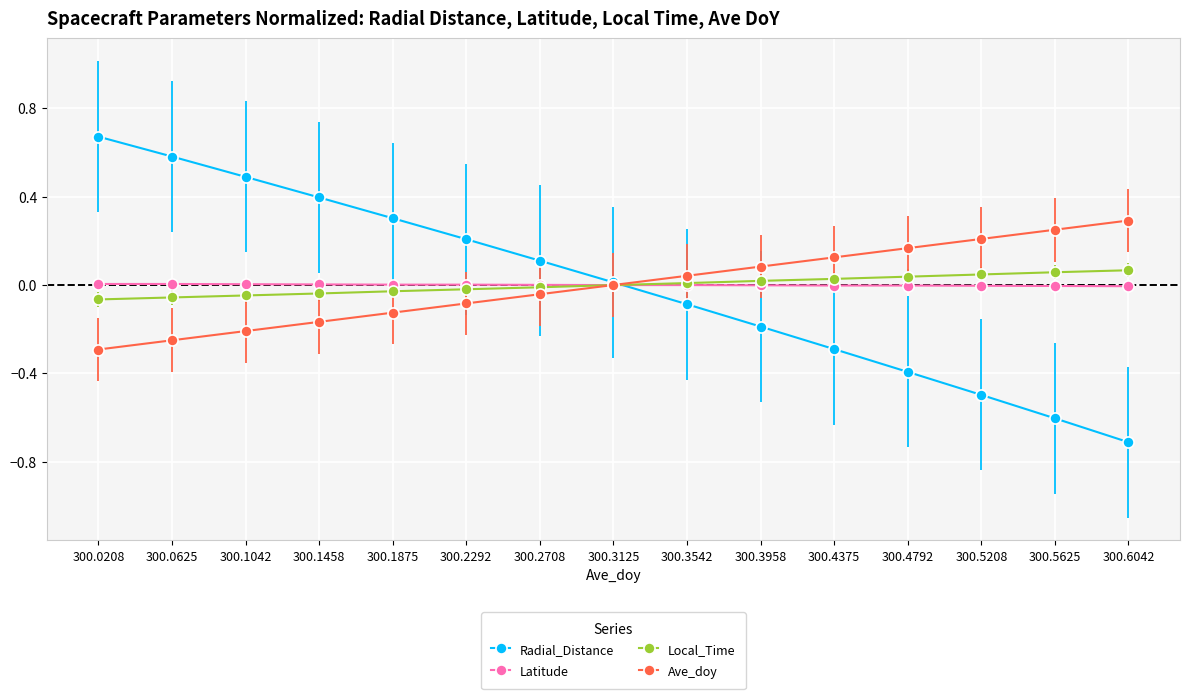

Rank the series by their maximum value, from lowest to highest.

Latitude, Local_Time, Ave_doy, Radial_Distance